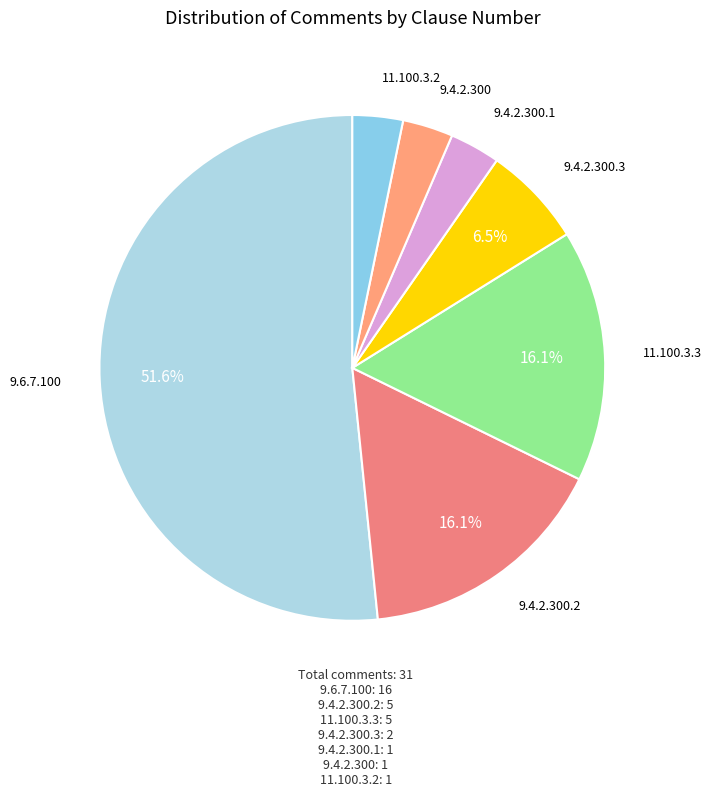

What is the majority slice?

9.6.7.100